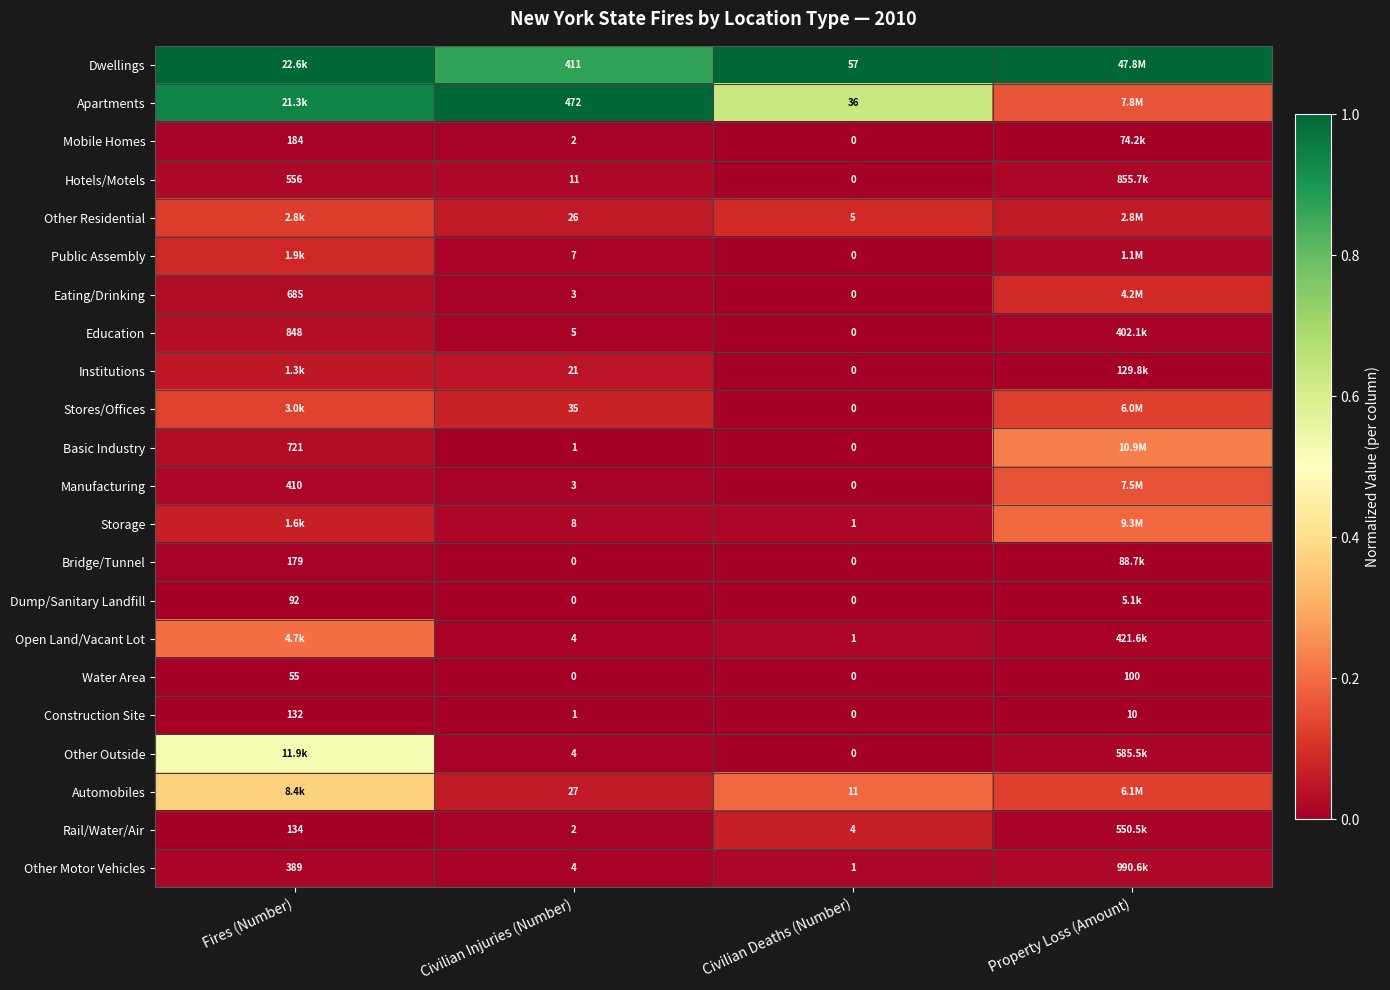

Is the value of Hotels/Motels at Civilian Injuries (Number) greater than the value of Apartments at Civilian Deaths (Number)?

No